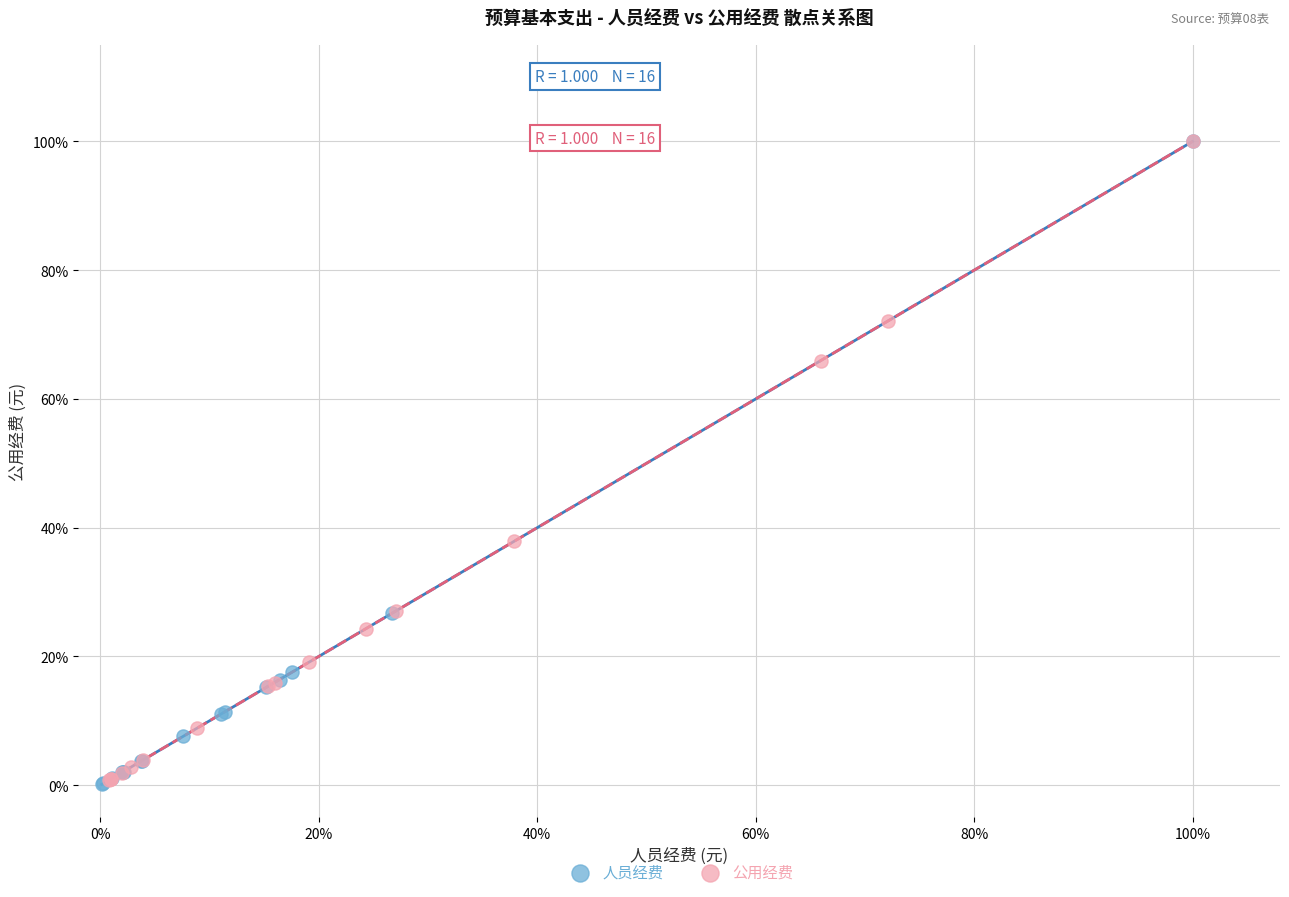

What are all the series names shown in the legend?

人员经费, 公用经费